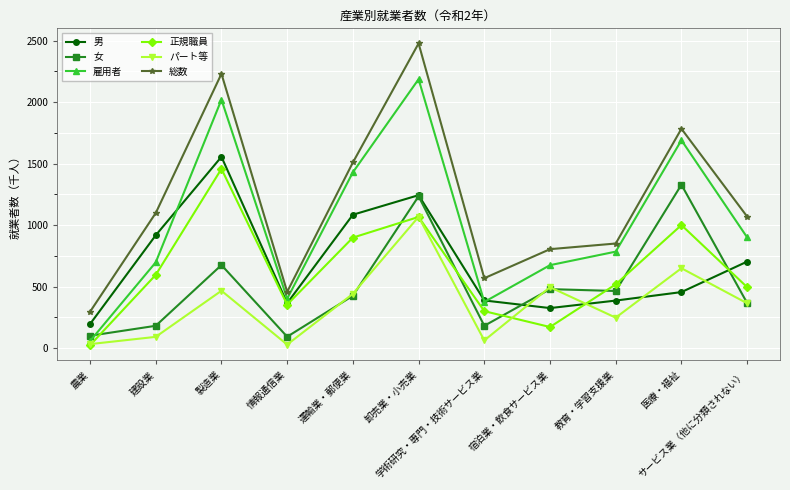

What is the spread (max minus min) of values at 農業?

272